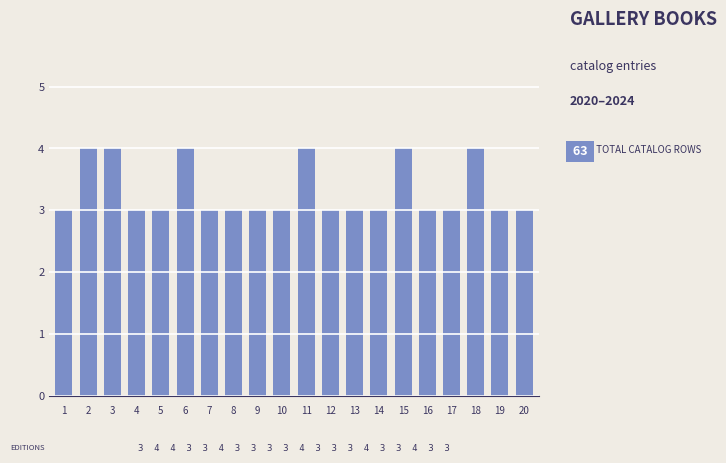

Reading left to right, extract all data points from this chart.

1=3	2=4	3=4	4=3	5=3	6=4	7=3	8=3	9=3	10=3	11=4	12=3	13=3	14=3	15=4	16=3	17=3	18=4	19=3	20=3